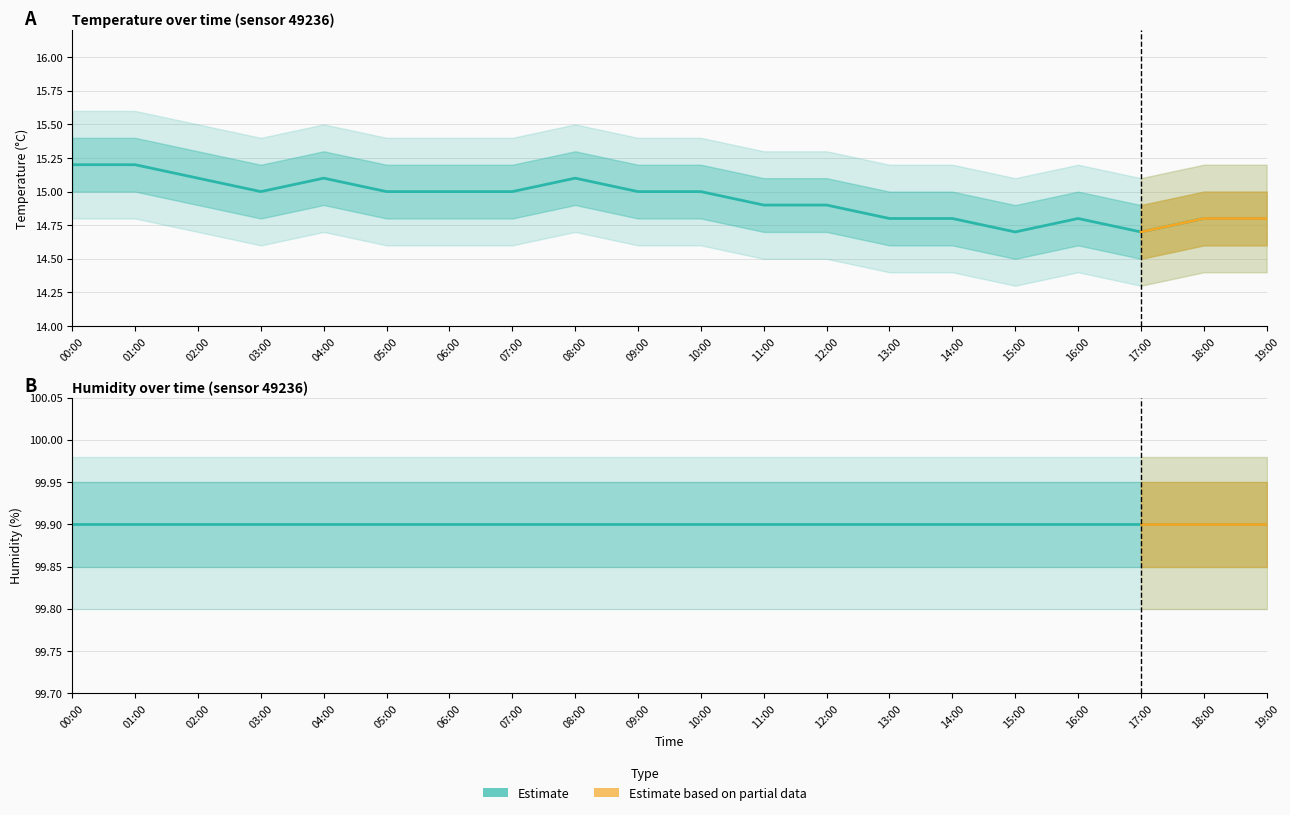

What is the value of the 2nd point from the left?

15.2